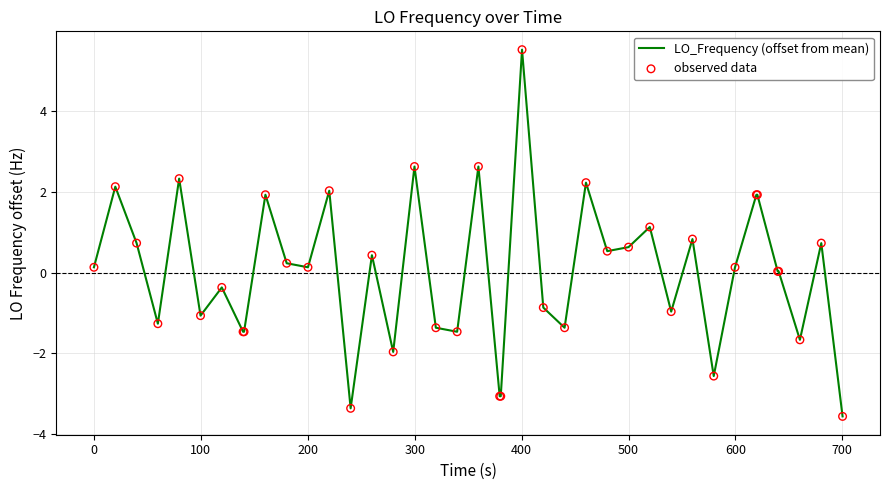

What is the greatest value displayed?

5.5